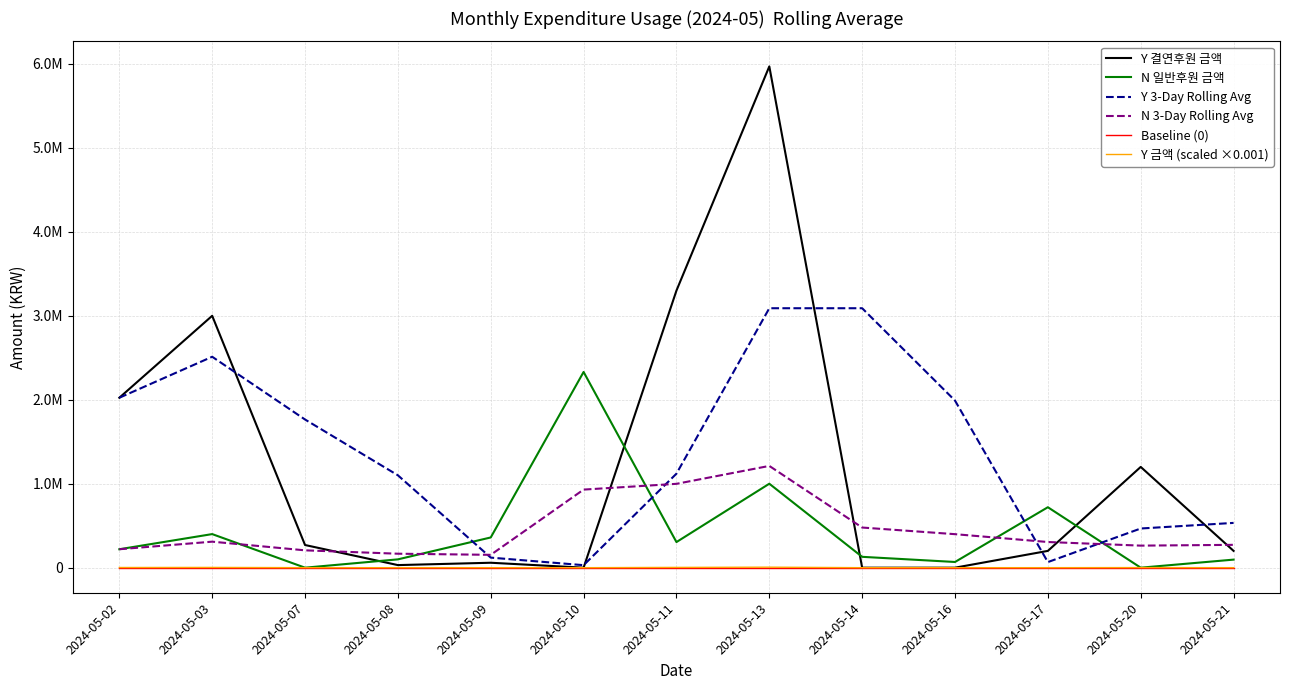

At which label does Y 3-Day Rolling Avg reach its peak?

2024-05-13